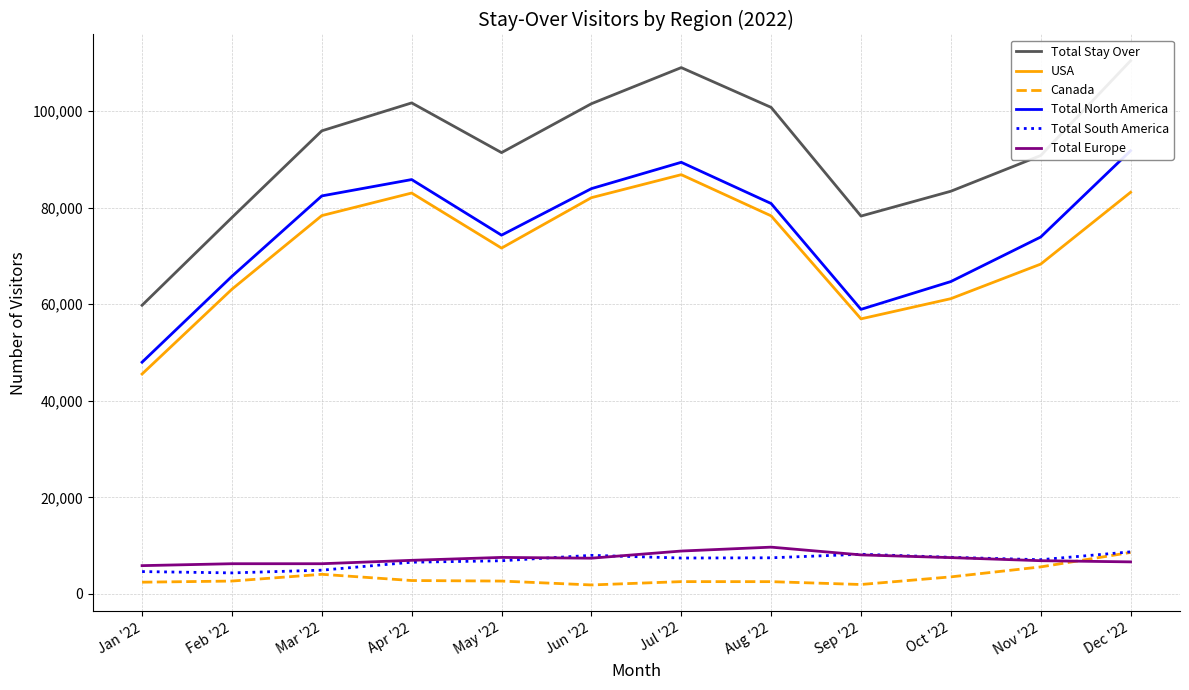

Where is Total North America nearest to the value 69893?

Nov '22